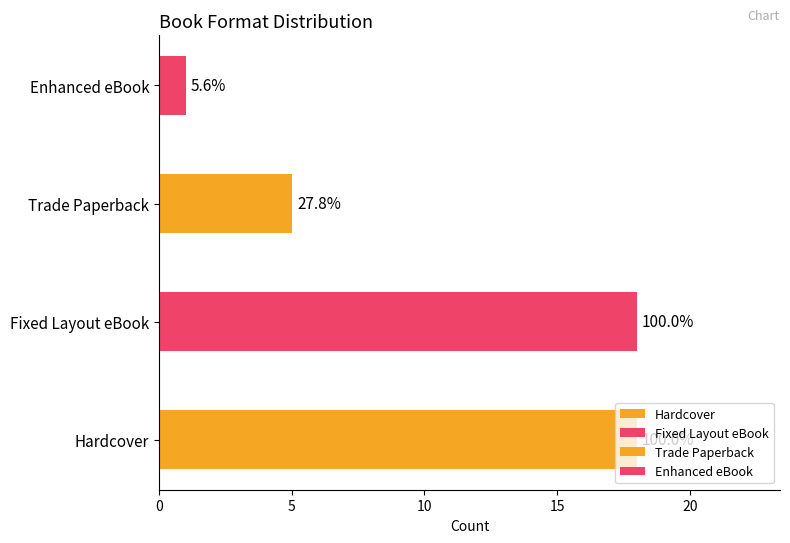

What is the difference between the values at Hardcover and Trade Paperback?

13